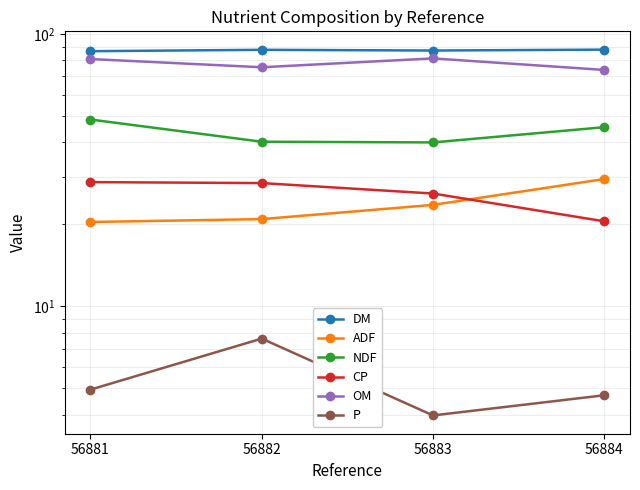

Which category has the lowest value in the DM series?

56881